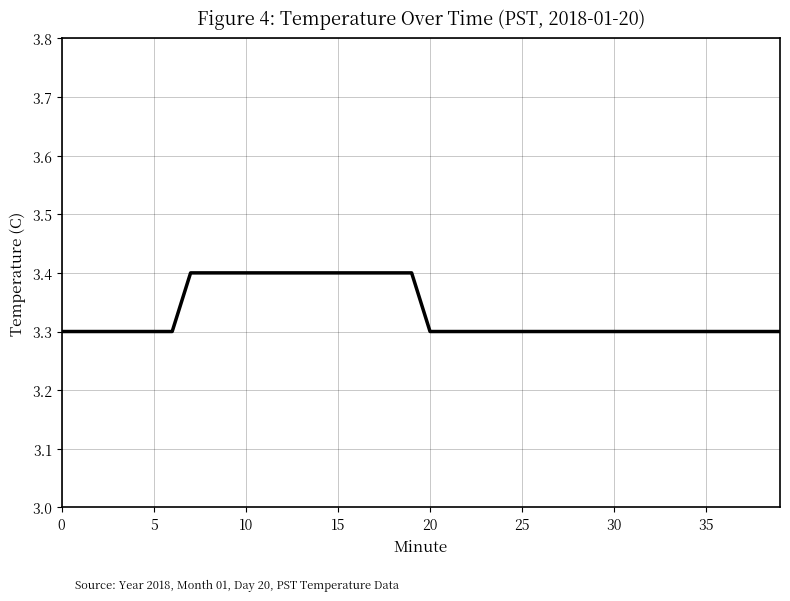

What is the smallest value displayed?

3.3